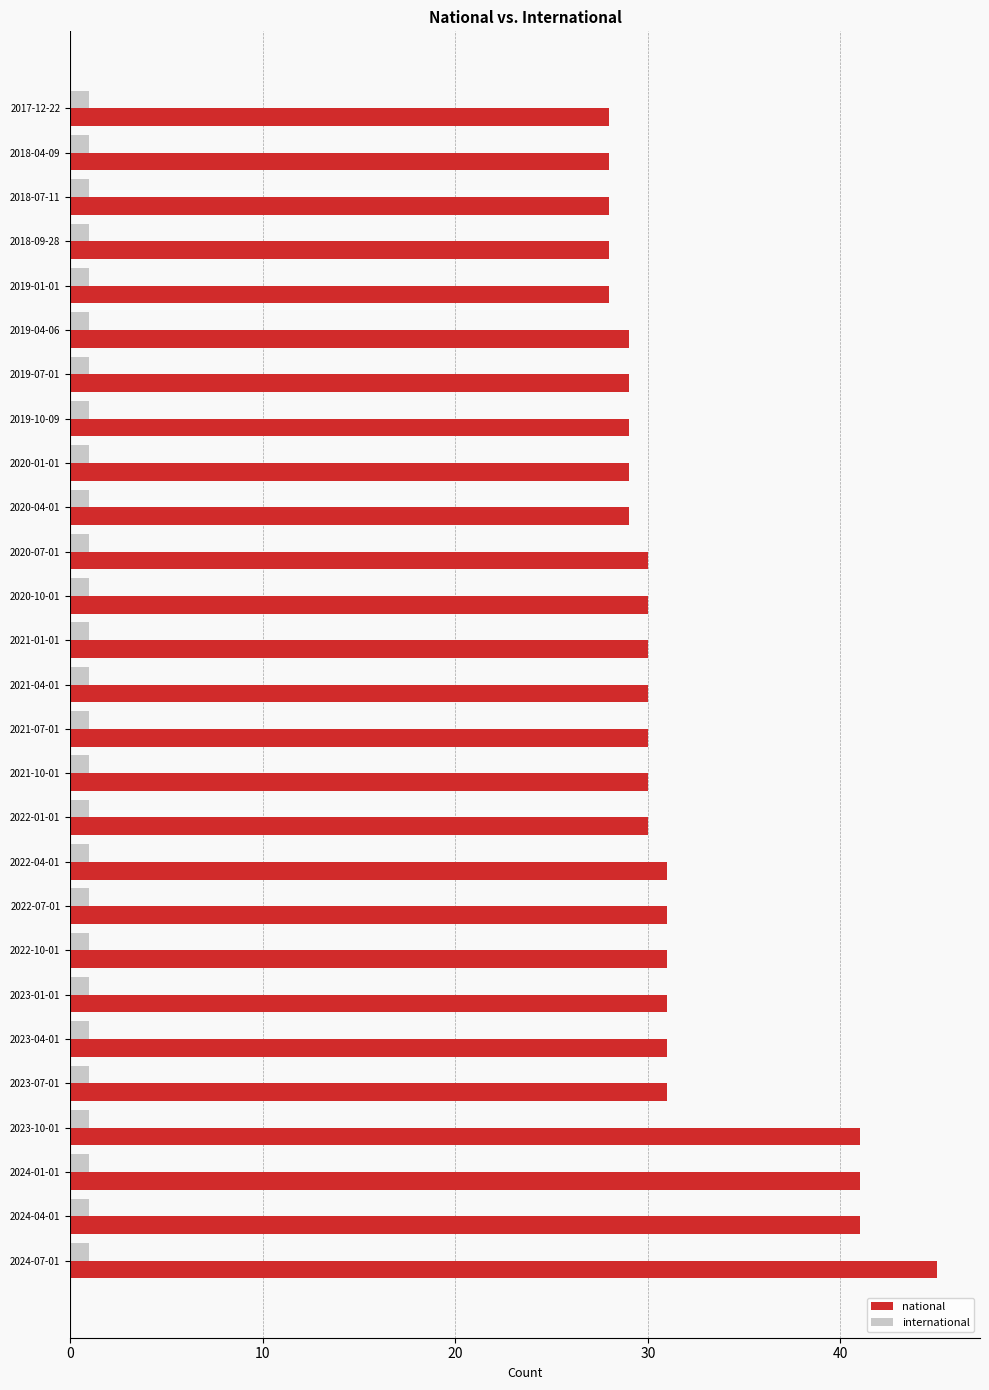

True or false: national has a value of 29 at 2019-10-09.

True